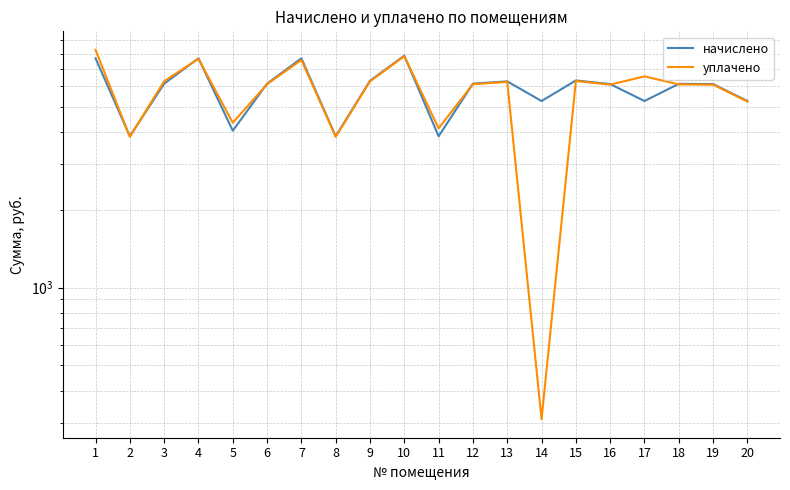

What is the difference between the уплачено values at 18 and 4?

1552.7